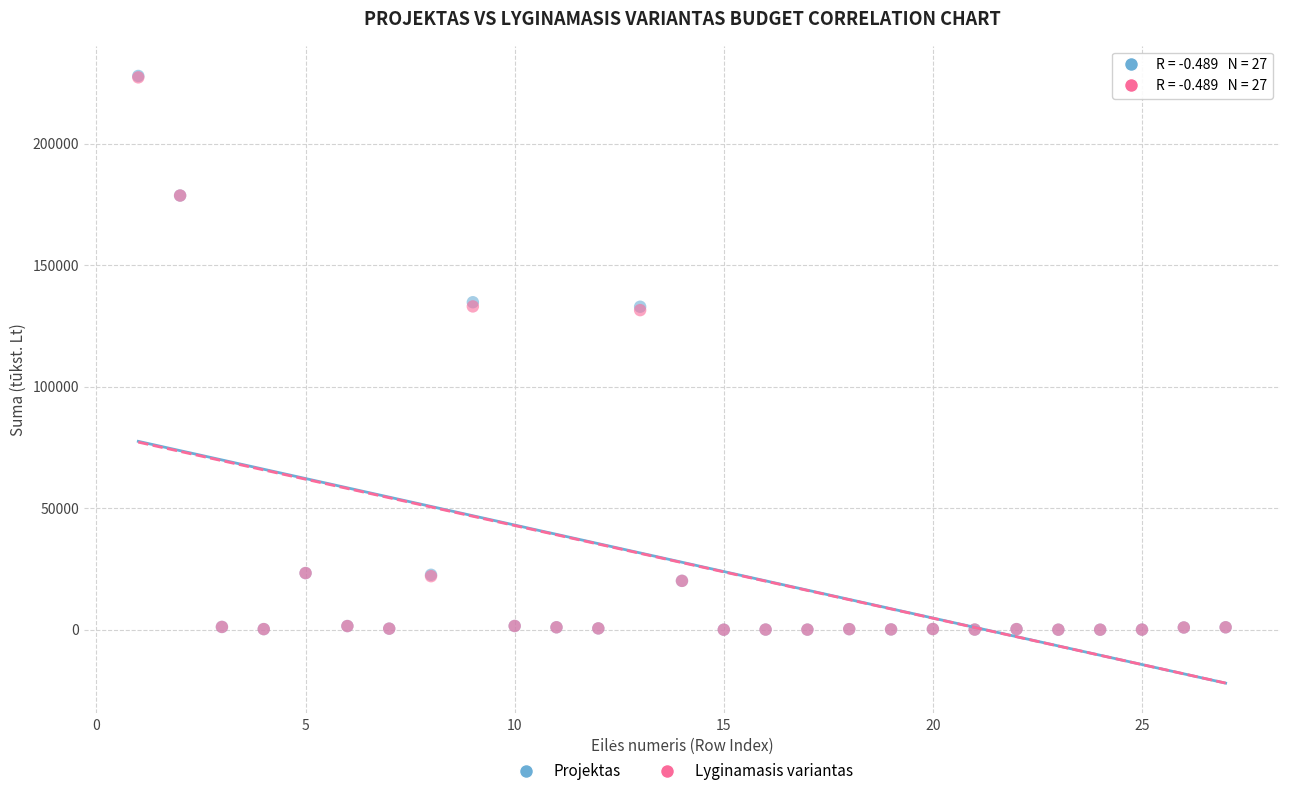

What are all the series names shown in the legend?

Projektas, Lyginamasis variantas